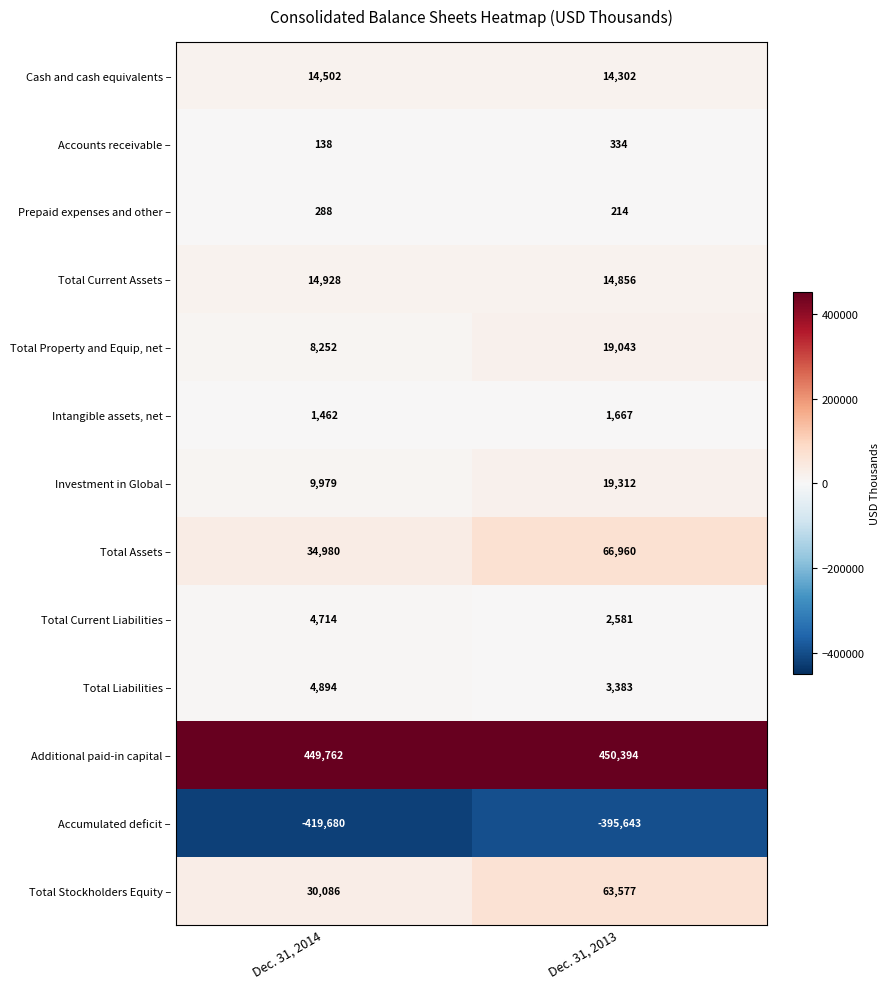

At Dec. 31, 2013, list the series in order from smallest to largest.

Accumulated deficit –, Prepaid expenses and other –, Accounts receivable –, Intangible assets, net –, Total Current Liabilities –, Total Liabilities –, Cash and cash equivalents –, Total Current Assets –, Total Property and Equip, net –, Investment in Global –, Total Stockholders Equity –, Total Assets –, Additional paid-in capital –